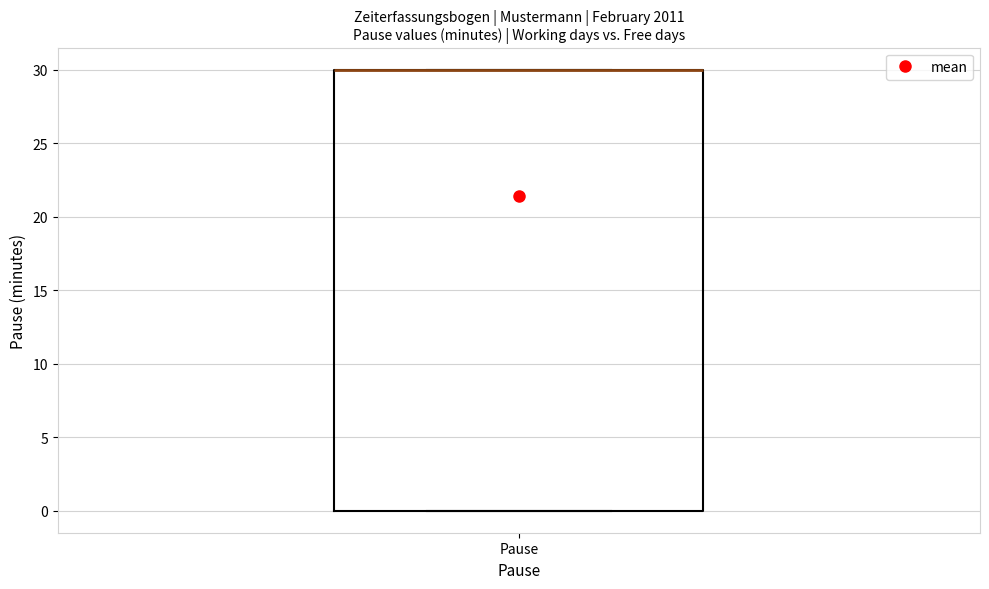

Transcribe this box plot: give where the median line is, the range the box spans, and where the two whiskers end, as read against the y-axis. The values are not printed on the chart, so give them approximately, as read against the axis.

median 30 (drawn on the box's upper edge), box 0 to 30, whiskers 0 to 30